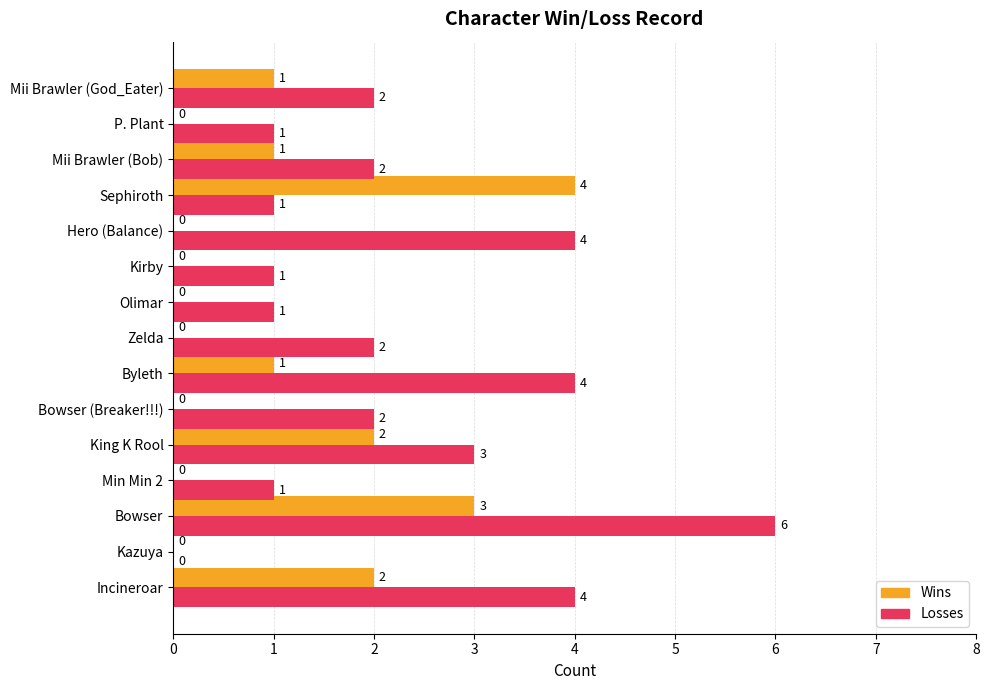

Between Min Min 2 and Byleth, which series saw the biggest shift?

Losses